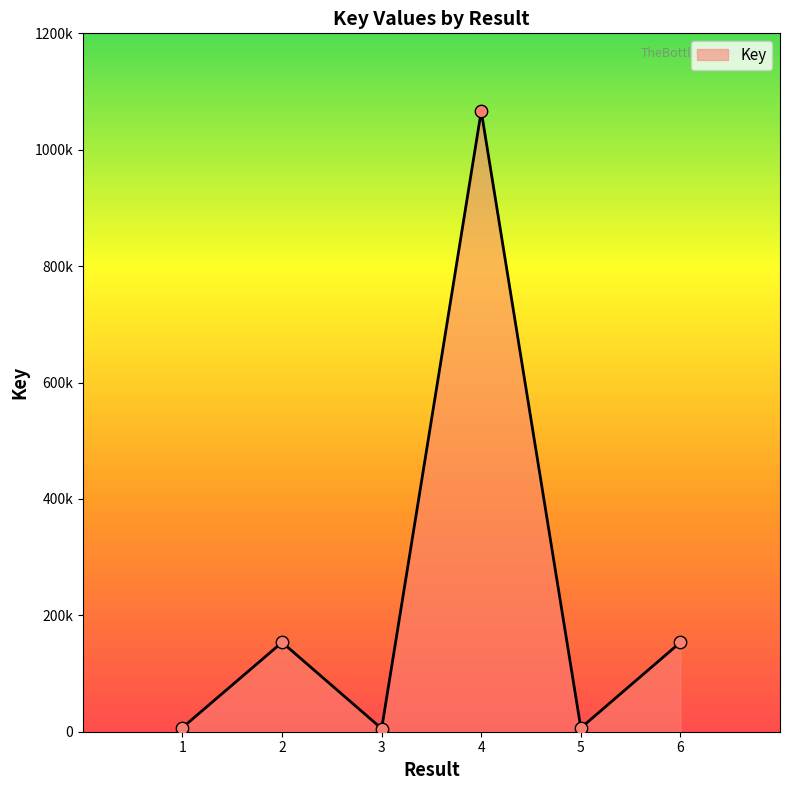

What is the change in value from 3 to 5?

+1148